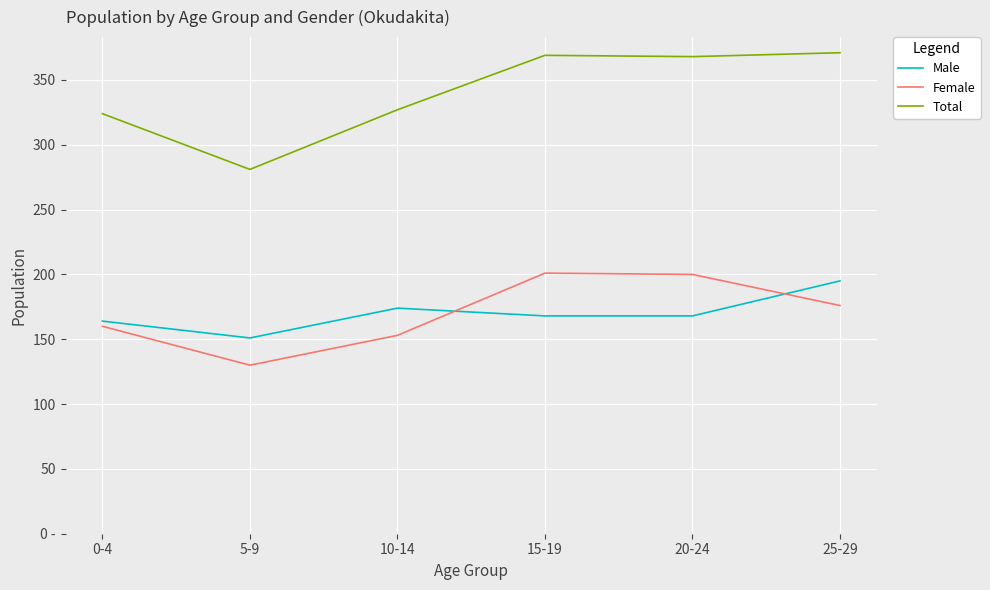

What position from the right is 10-14?

4